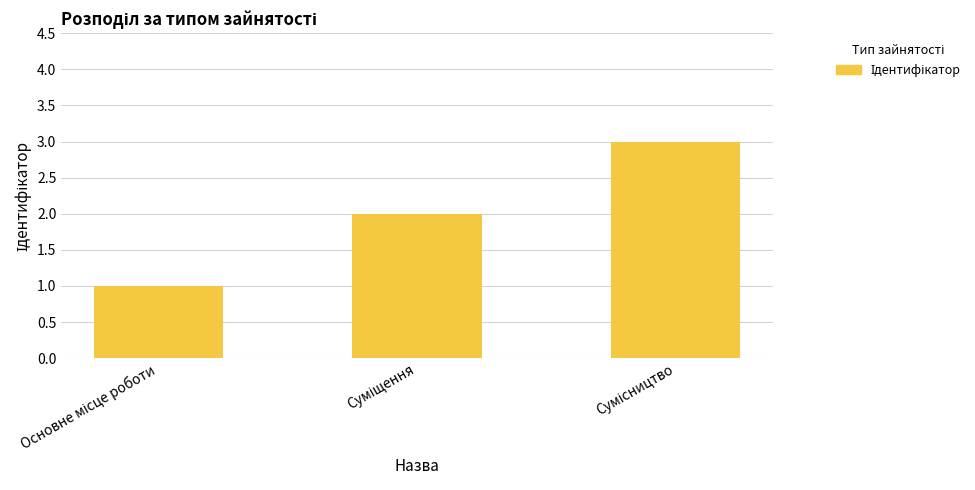

What is the greatest value displayed?

3